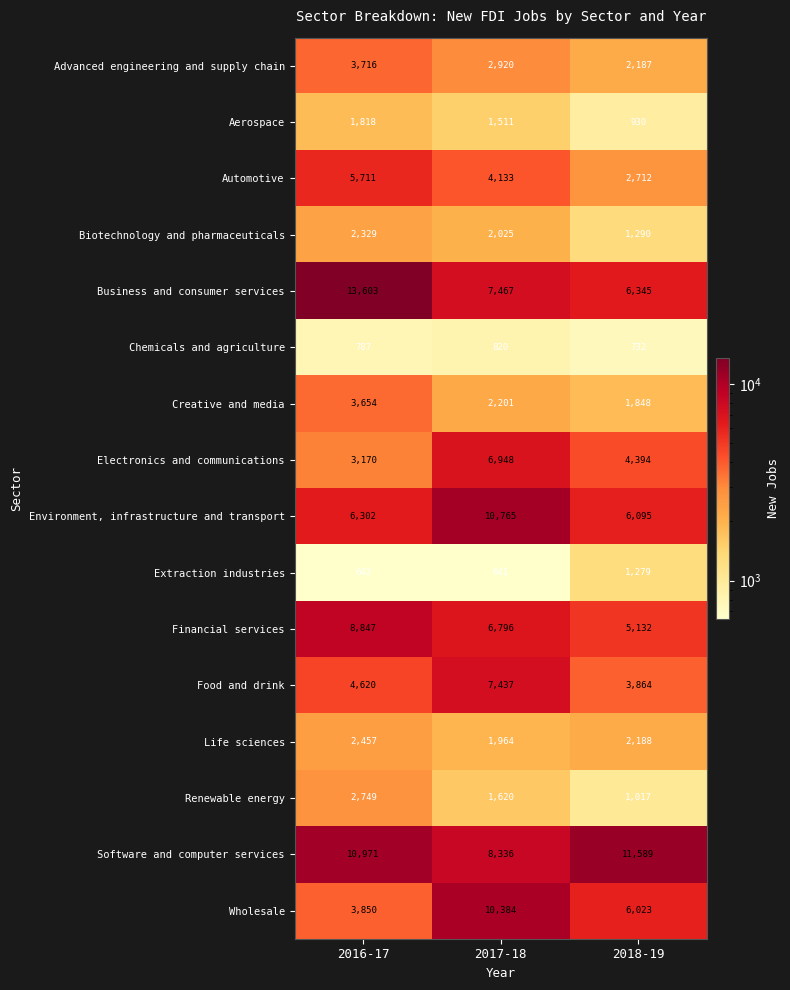

Rank the categories by Creative and media value from highest to lowest.

2016-17, 2017-18, 2018-19